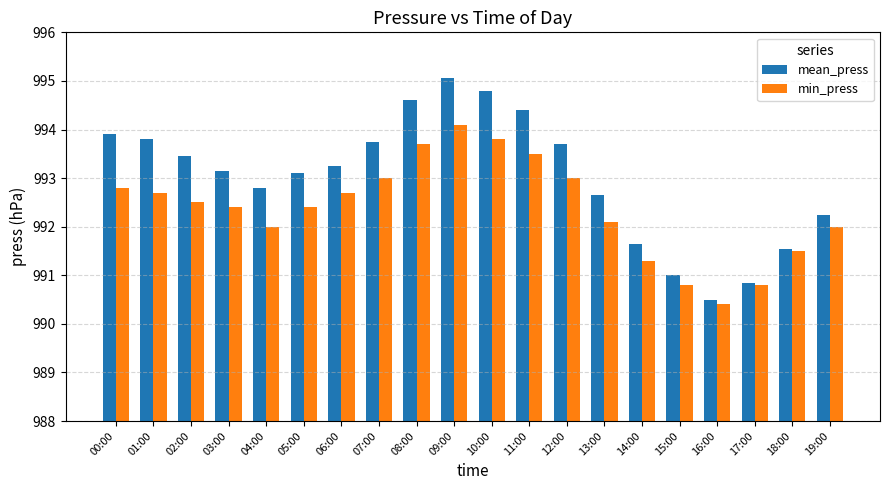

What is the average value of the min_press series?

992.4